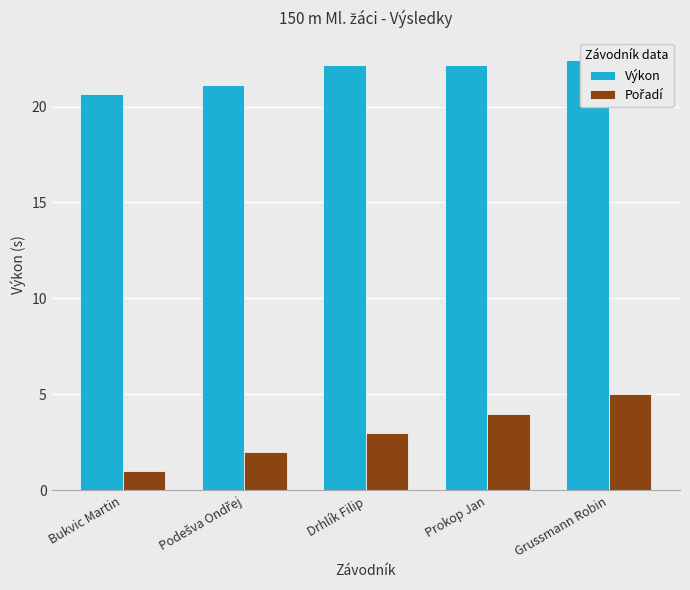

Is it true that Výkon equals 21.1 at Podešva Ondřej?

True